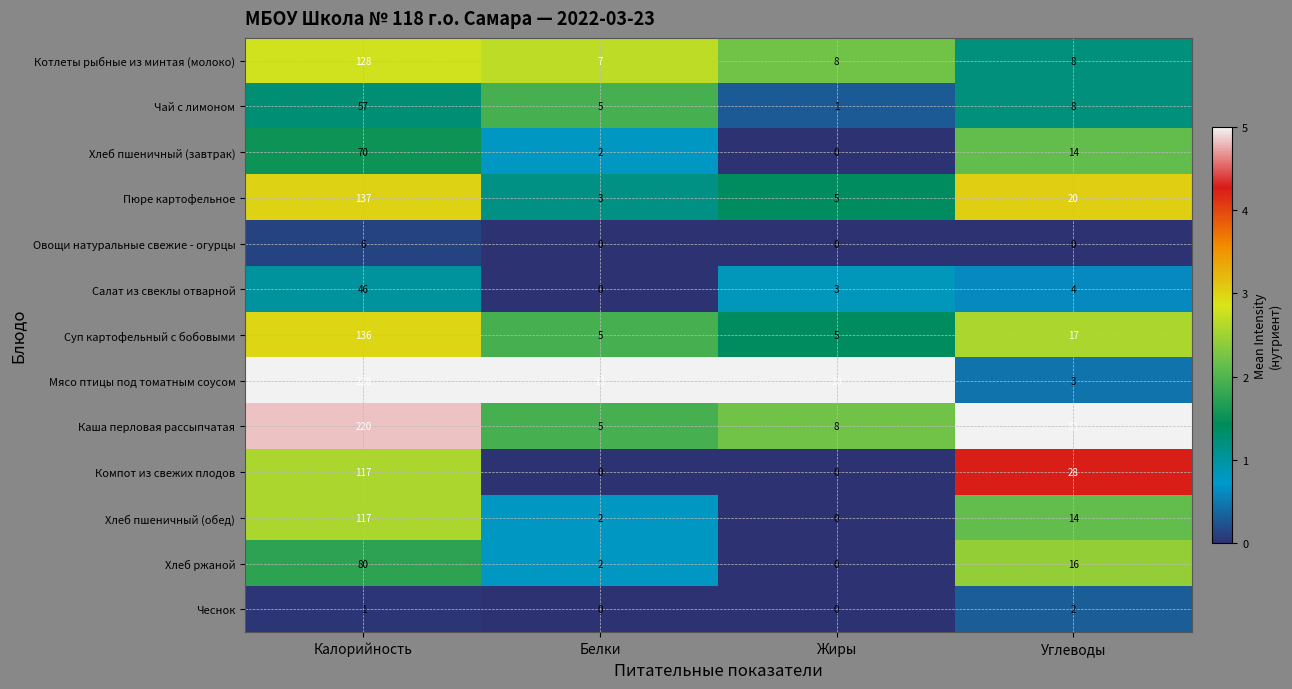

Which series has the largest total across all categories?

Каша перловая рассыпчатая